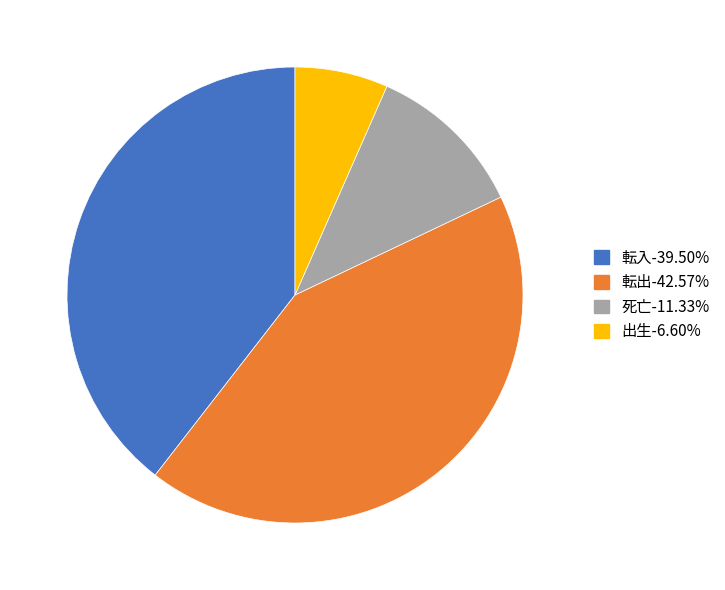

Does any single category account for the majority?

No